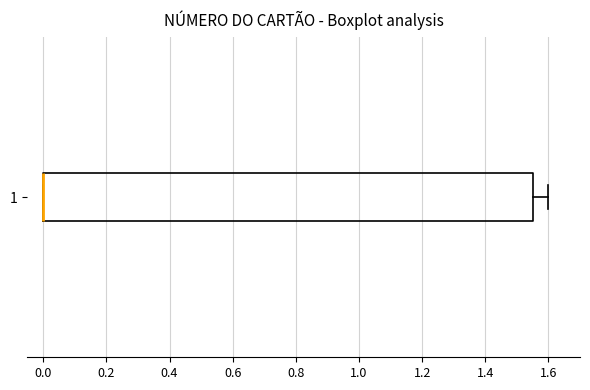

Where is the right edge of the box at y = 1 on the x-axis? The values are not printed on the chart, so give them approximately, as read against the axis.

1.56